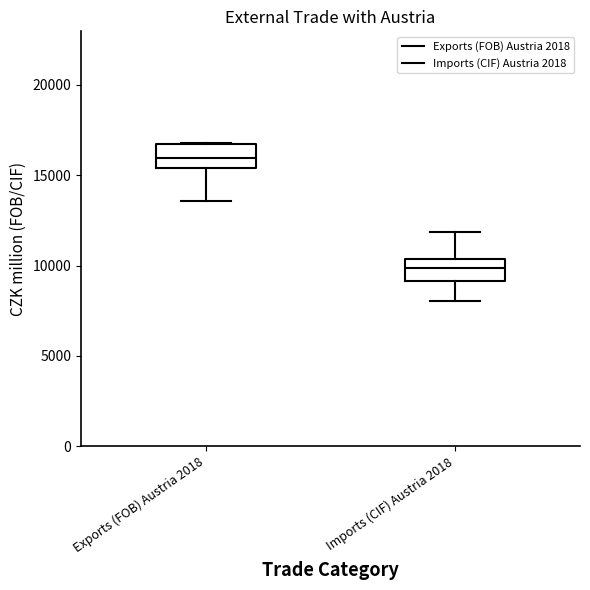

Which box's median line is the lowest?

Imports (CIF) Austria 2018